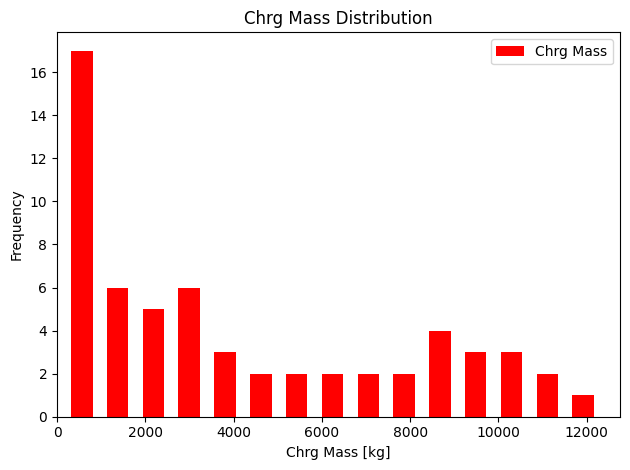

How tall is the bar that spans 11600 to 12400 on the x-axis? Neither the bar edges nor the heights are printed on the chart, so give them approximately, as read against the axes.

1